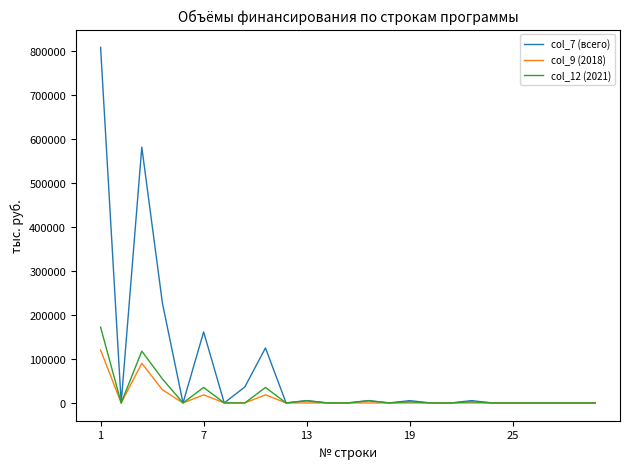

At how many categories does at least one series exceed 310195?

2